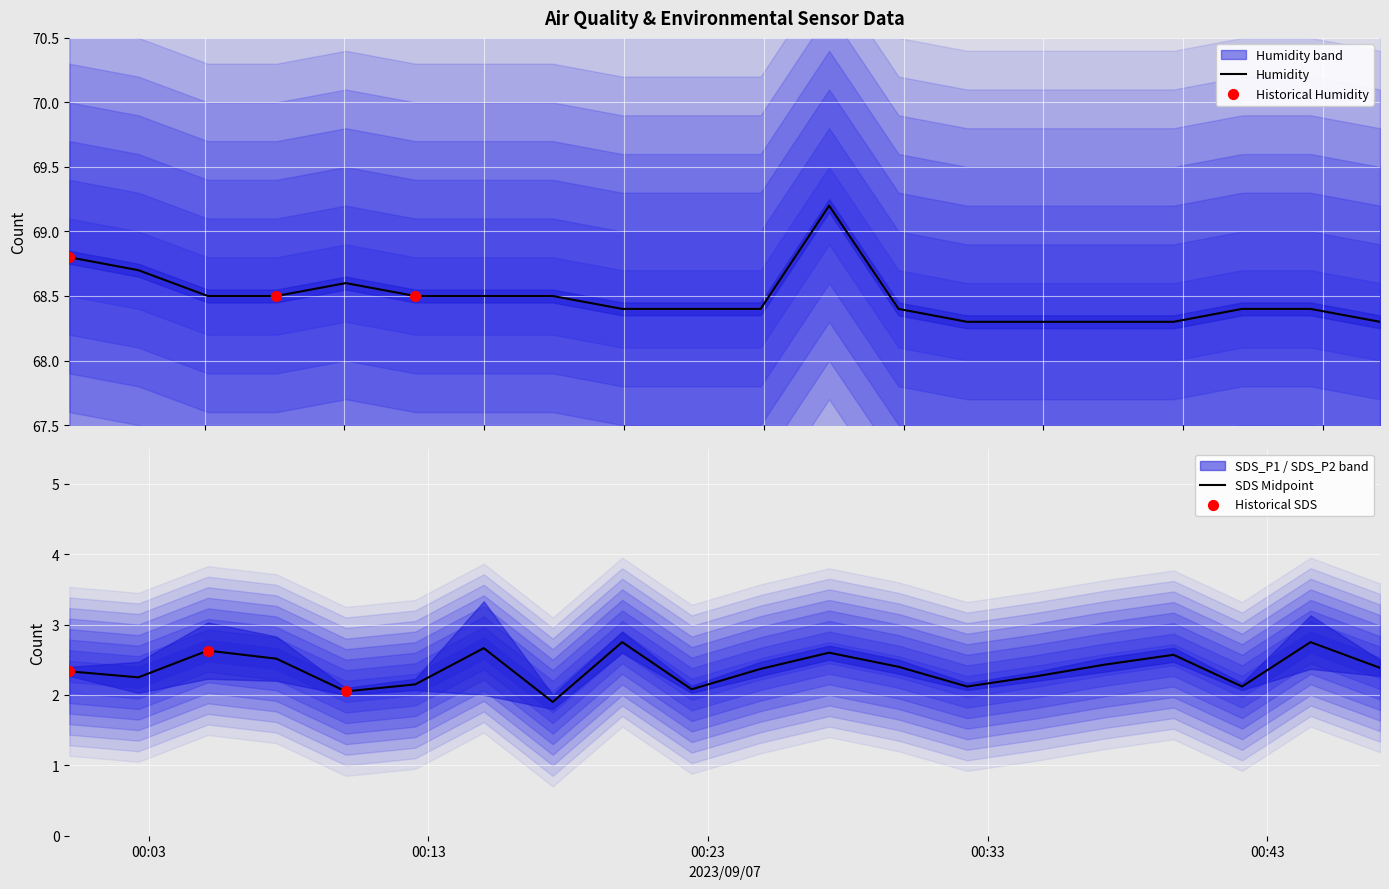

What is the lowest value of the Humidity series?

68.3